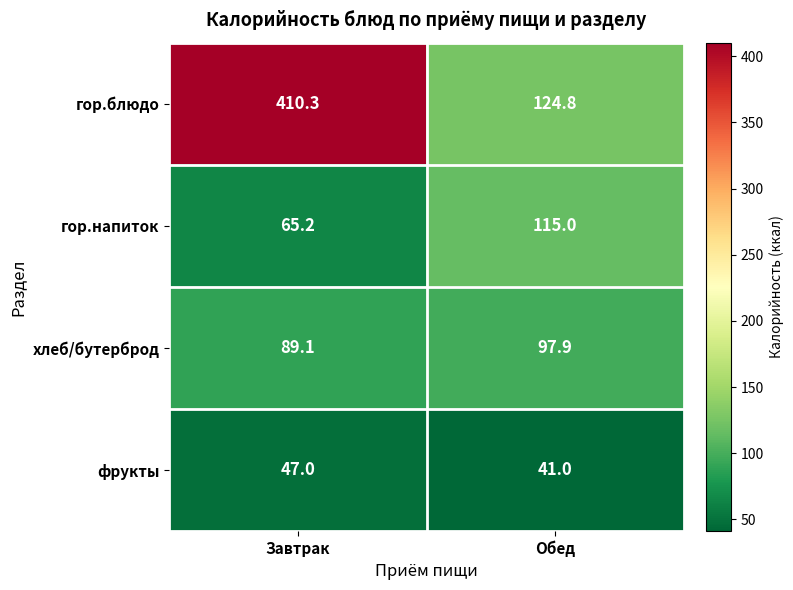

What is the total value across all series at Завтрак?

611.6